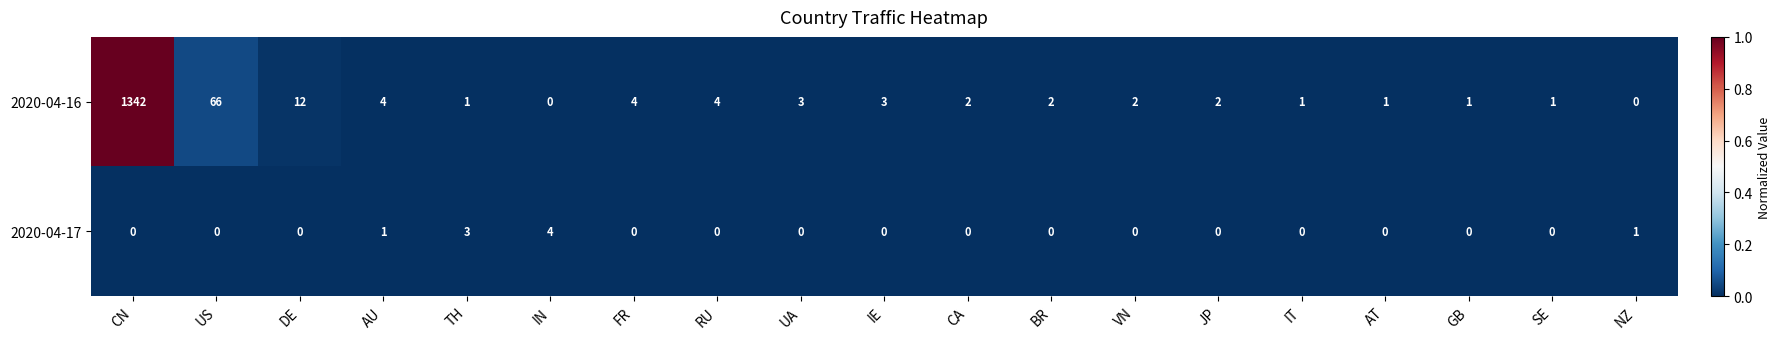

What is the total value across all series at TH?

4